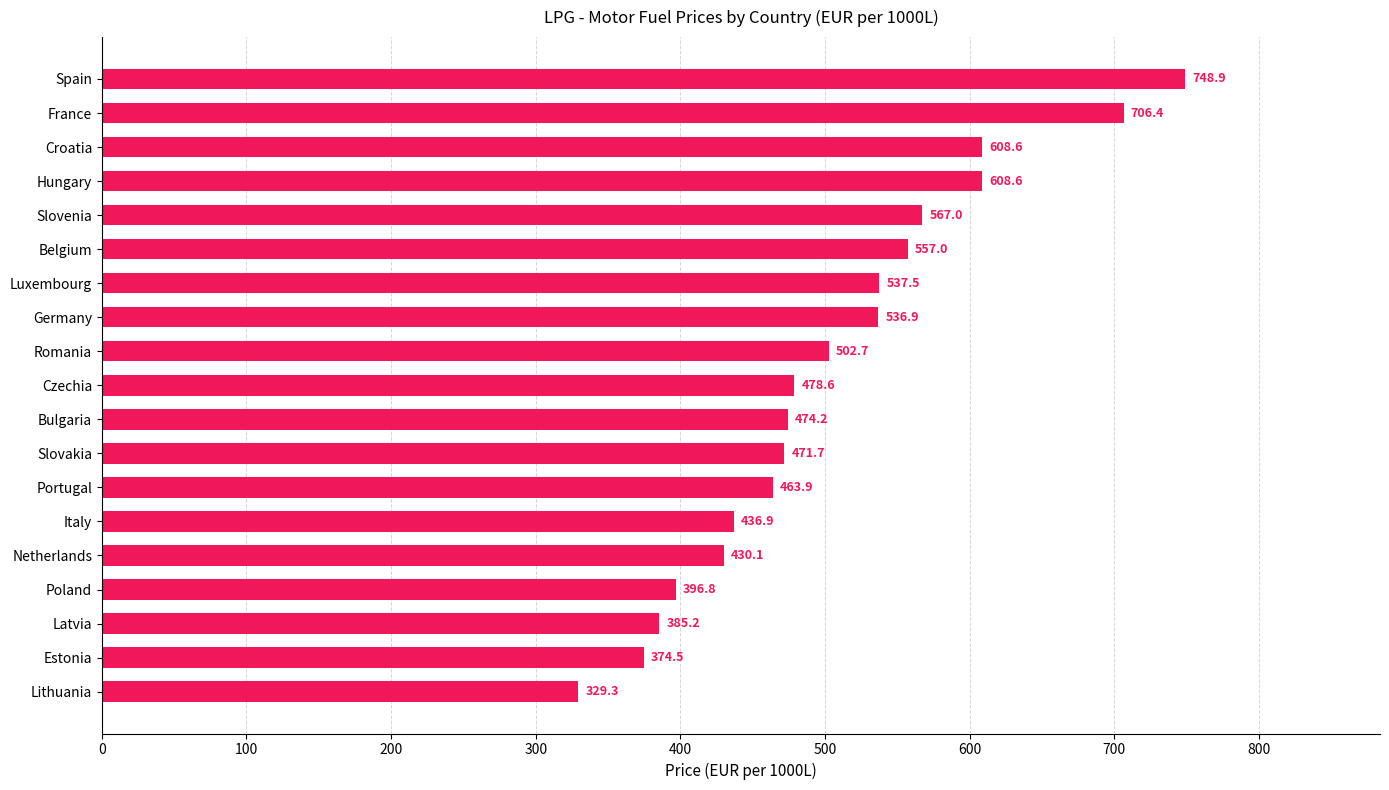

Does the chart contain any negative values?

No